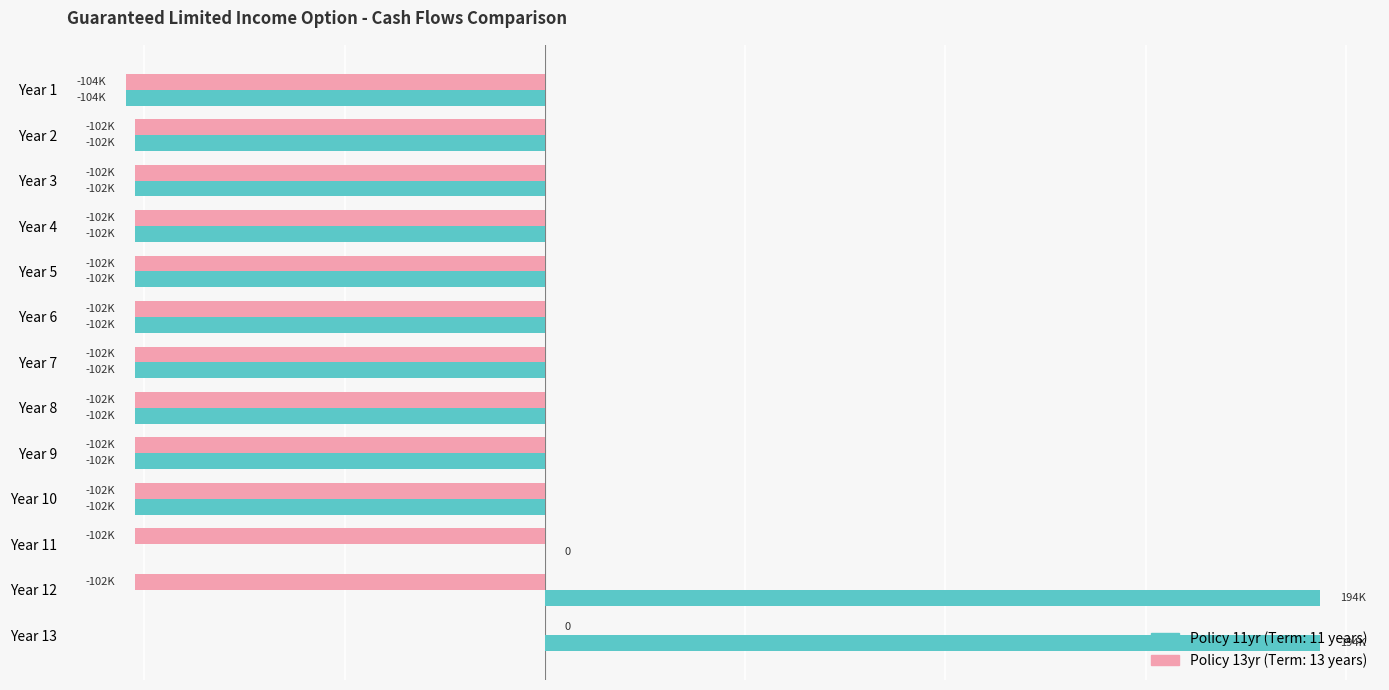

Which category has the lowest value across all series?

Year 1